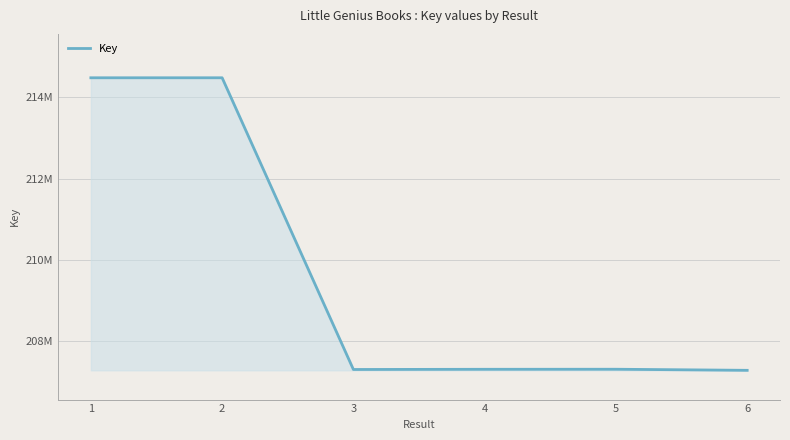

The chart shows a value of 328906376 at 6. True or false?

False